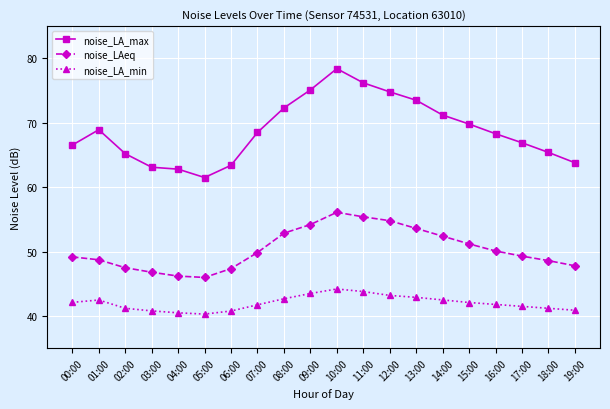

What is the label of the 17th point from the left?

16:00